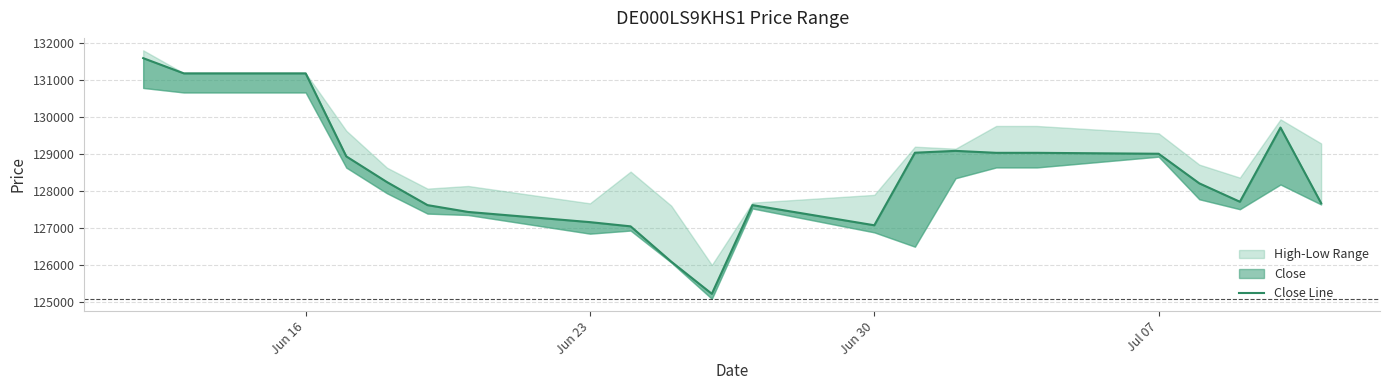

What is the difference between the maximum and minimum values?

6382